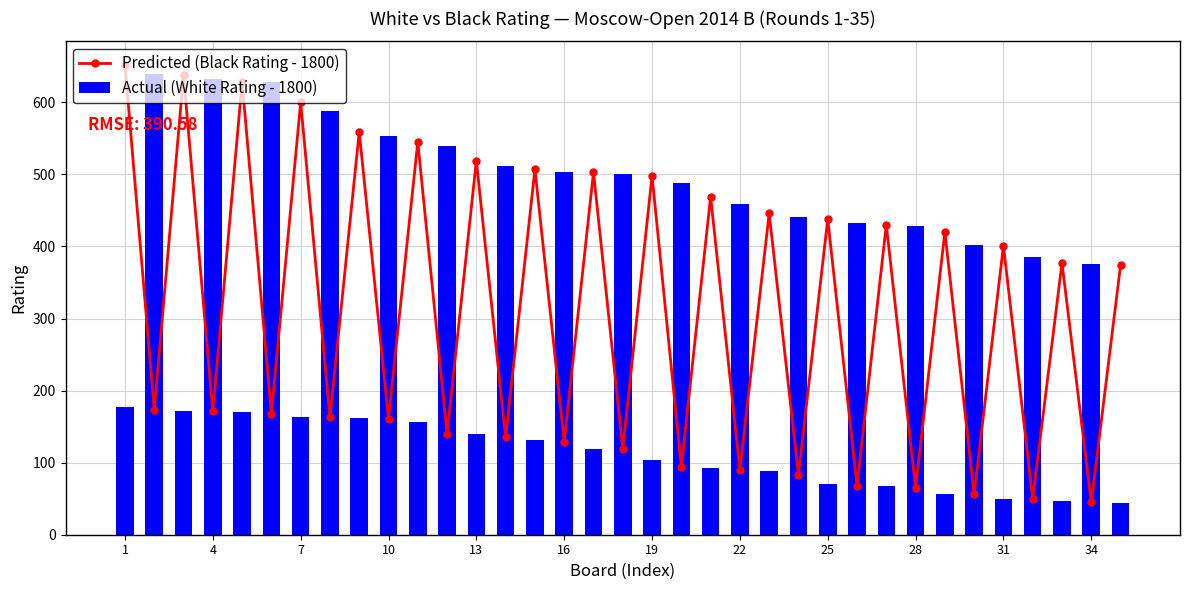

Is it true that Actual (White Rating - 1800) equals 19 at 25?

False